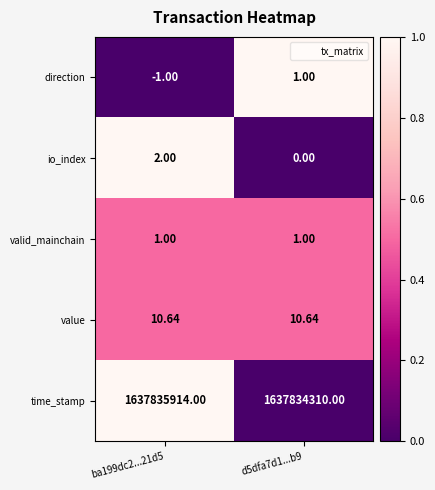

Is the value of time_stamp at d5dfa7d1...b9 greater than the value of direction at ba199dc2...21d5?

Yes